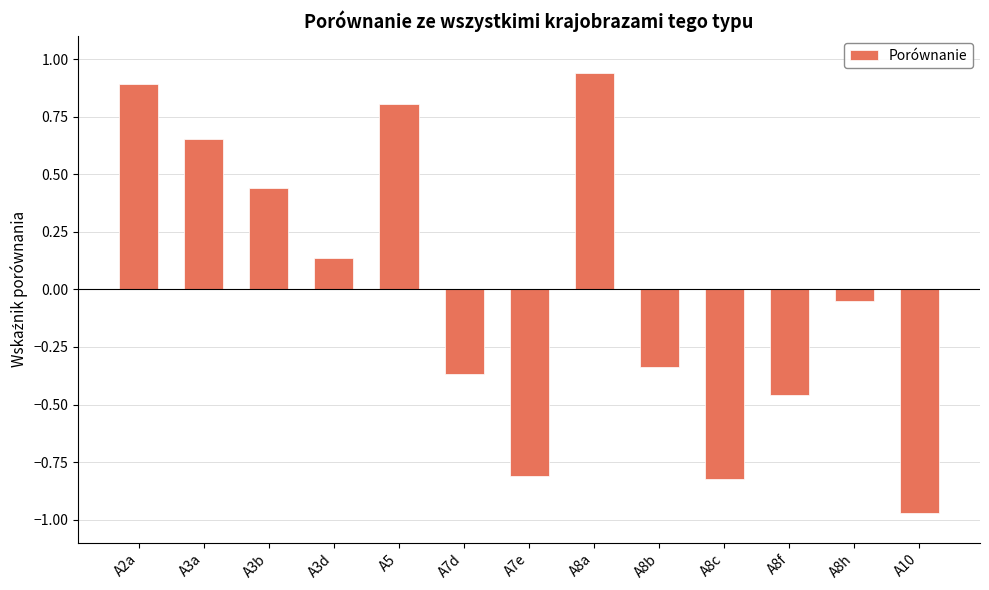

Is it true that the value at A8a is 0.3?

False